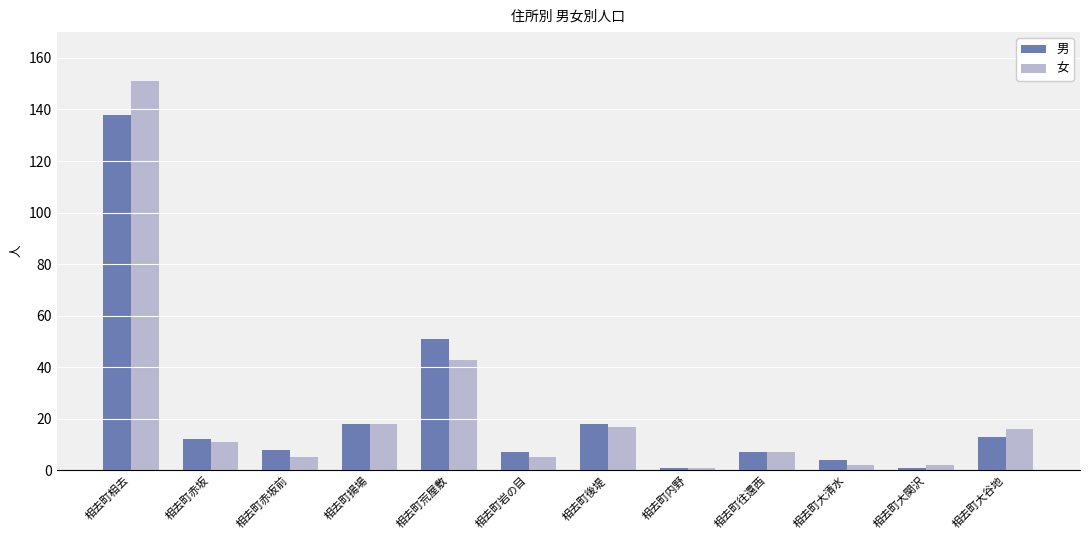

What position from the left is 相去町大関沢?

11